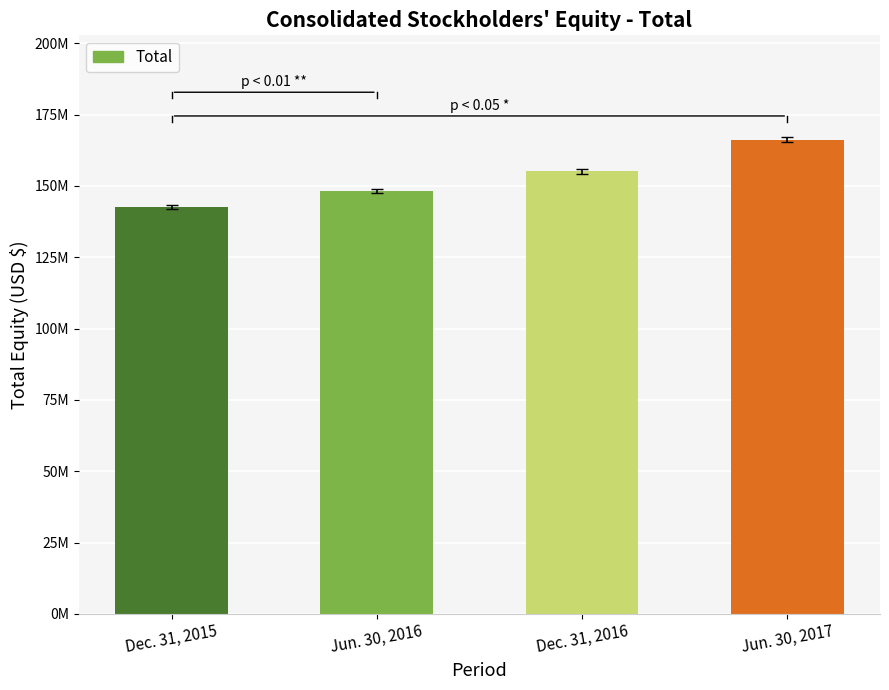

Are the bars horizontal?

No